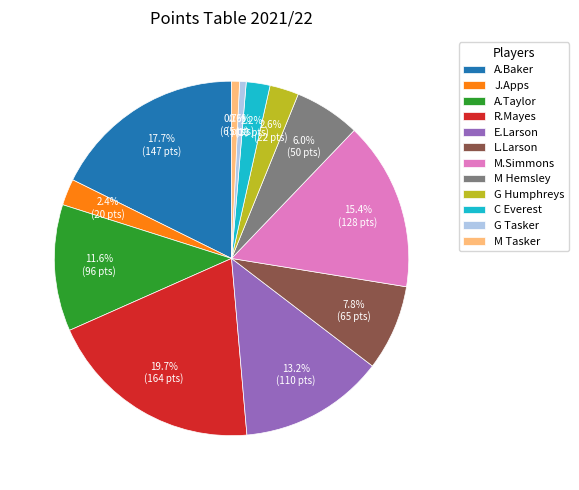

To the nearest percent, what is the difference between the largest and smallest slice percentages?

19%